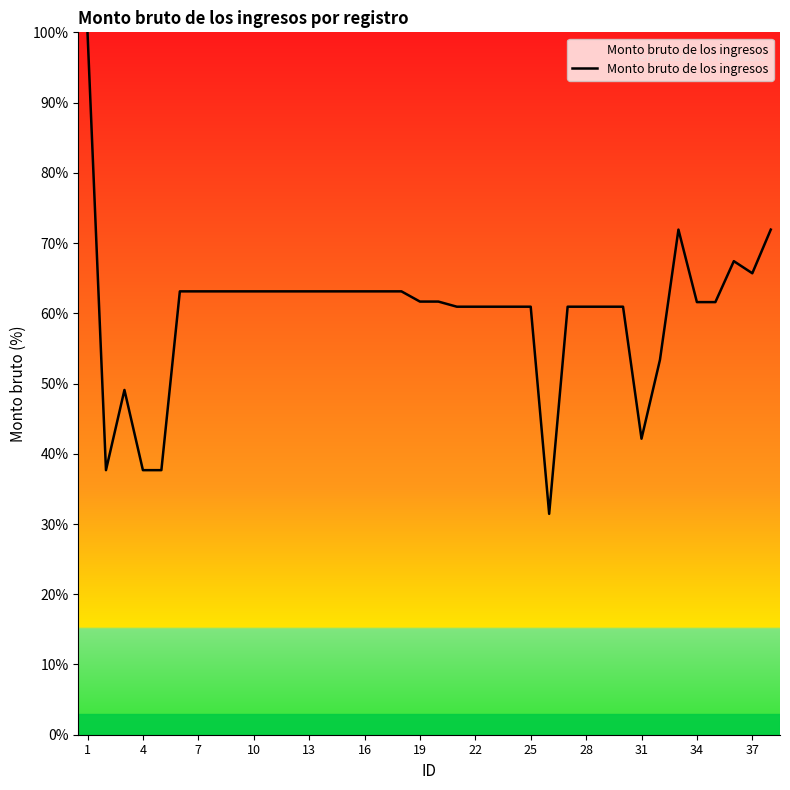

What is the difference between the maximum and minimum values?

68.6